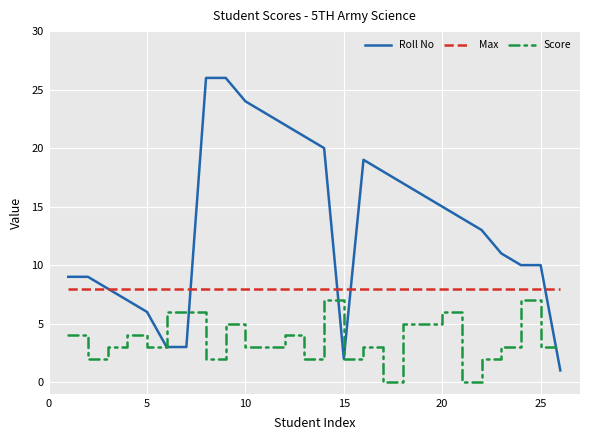

How many categories are shown in the chart?

26